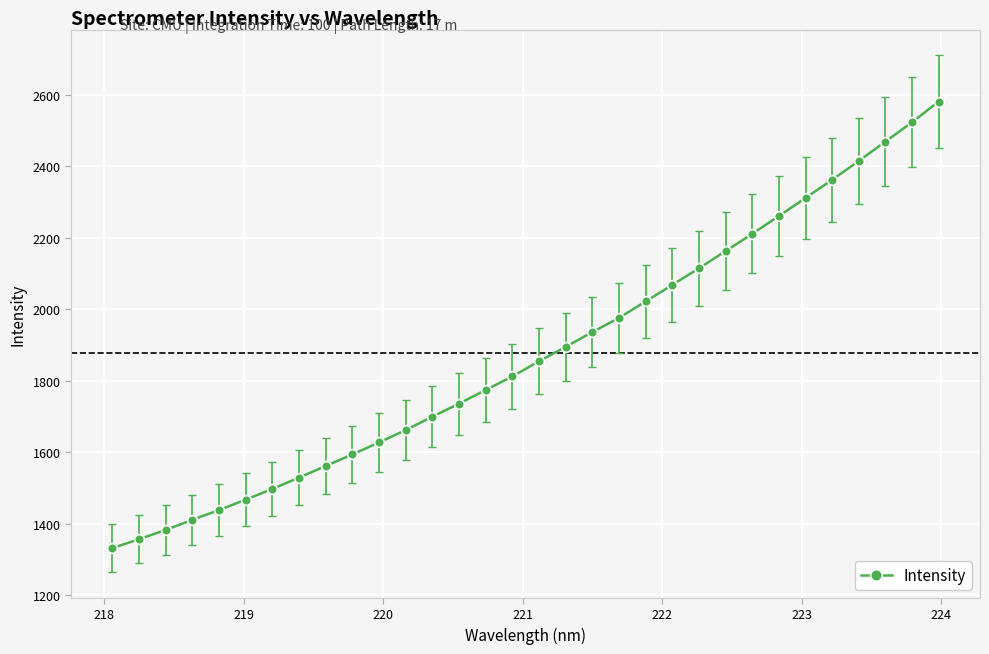

Count the number of categories in the chart.

32